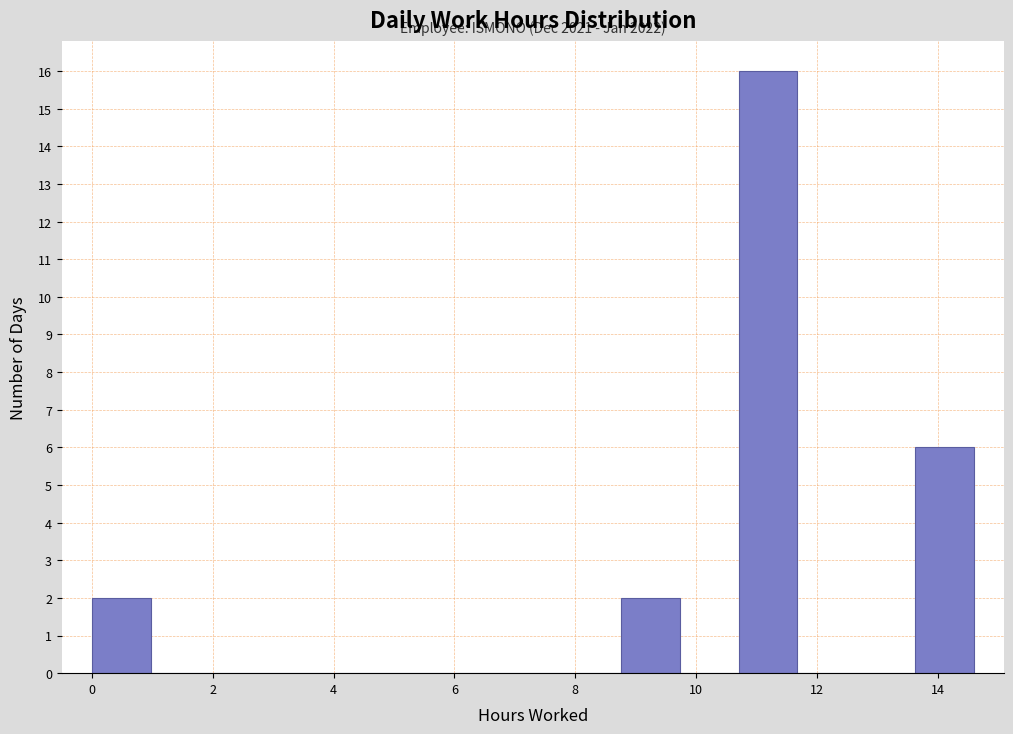

Over which range of the x-axis is the bar tallest?

10.8 to 11.6